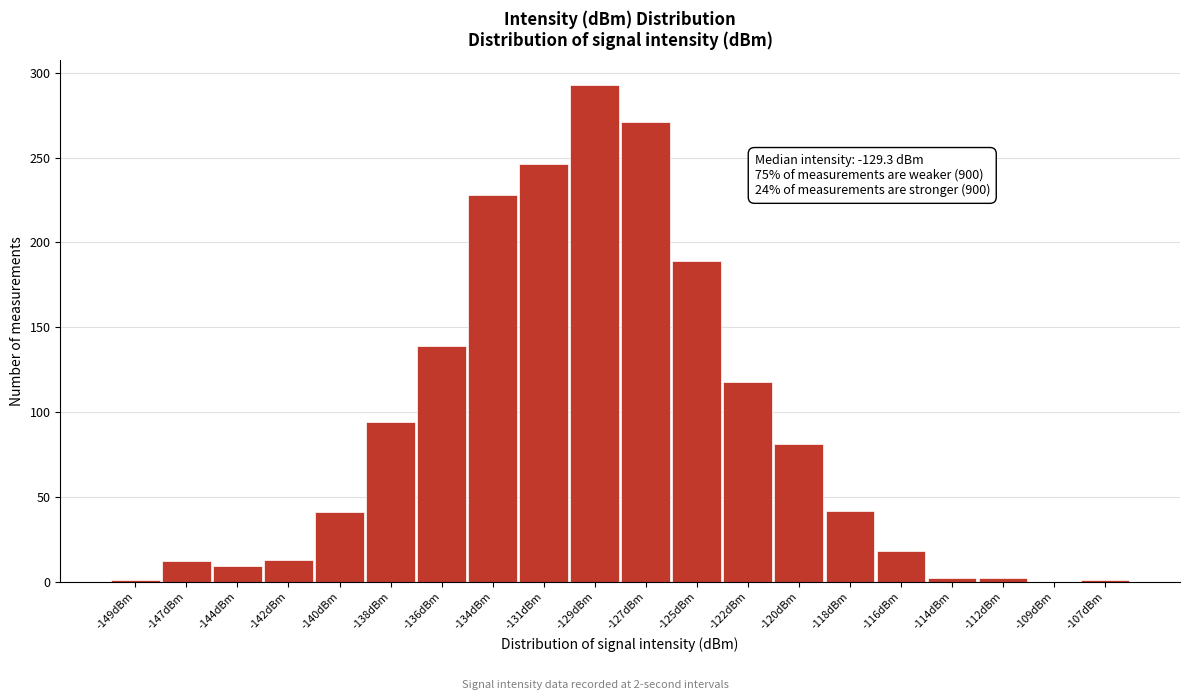

What is the change in value from -140dBm to -136dBm?

+98